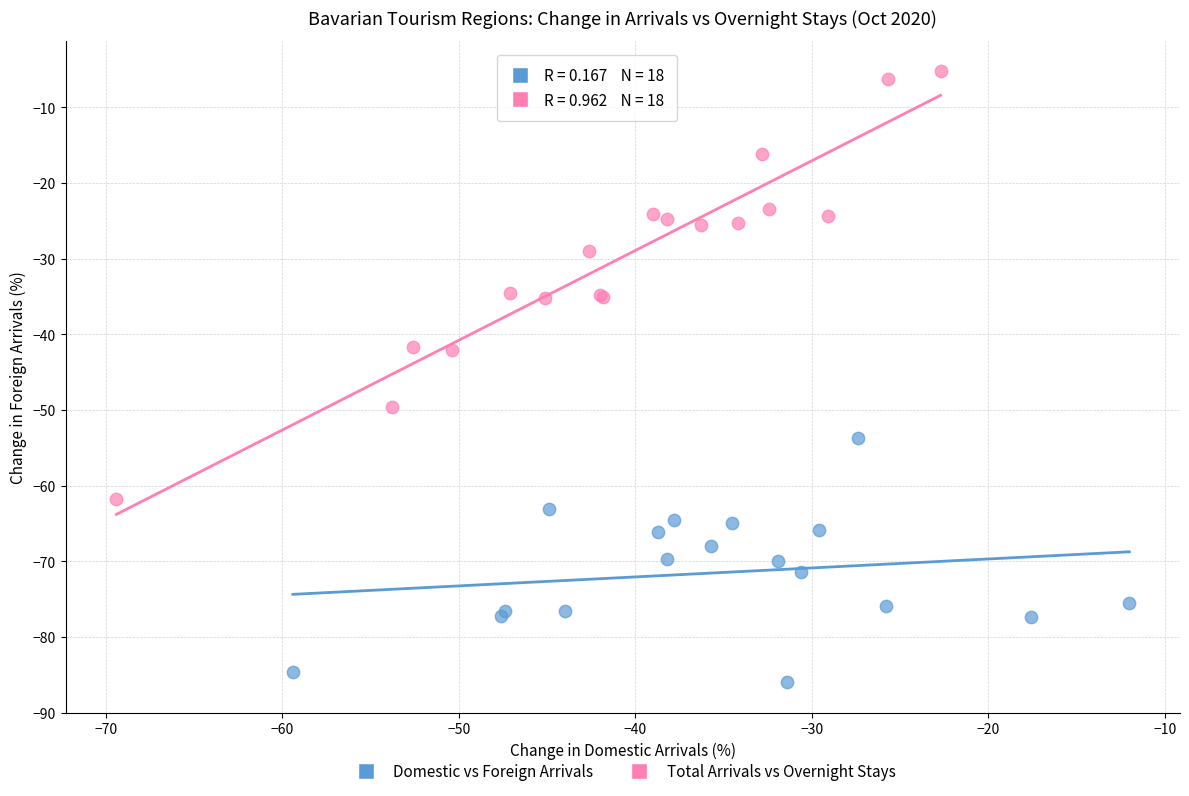

What are all the series names shown in the legend?

Domestic vs Foreign Arrivals, Total Arrivals vs Overnight Stays